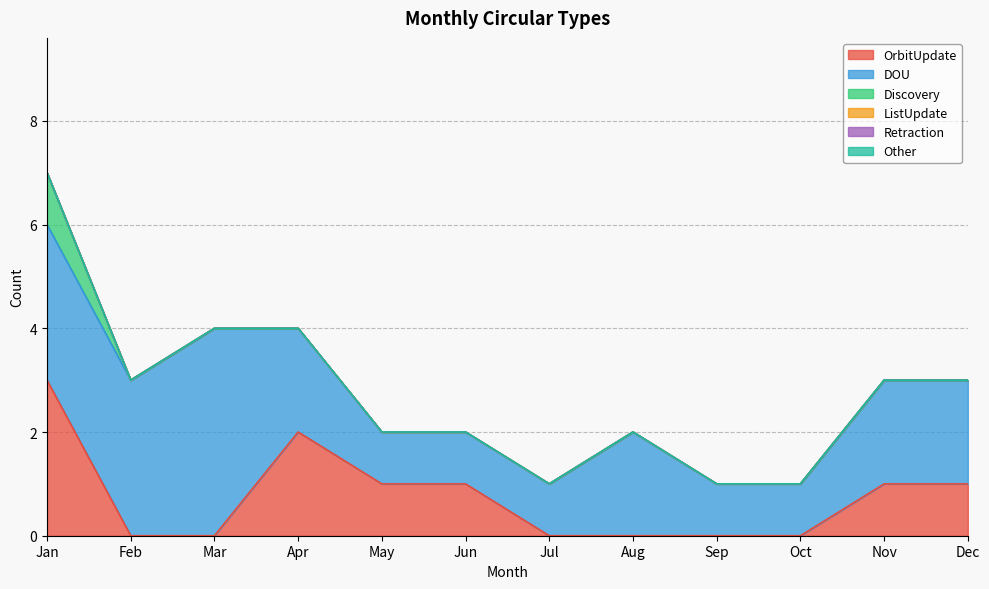

List the series in order of their peak value, highest first.

DOU, OrbitUpdate, Discovery, ListUpdate, Retraction, Other